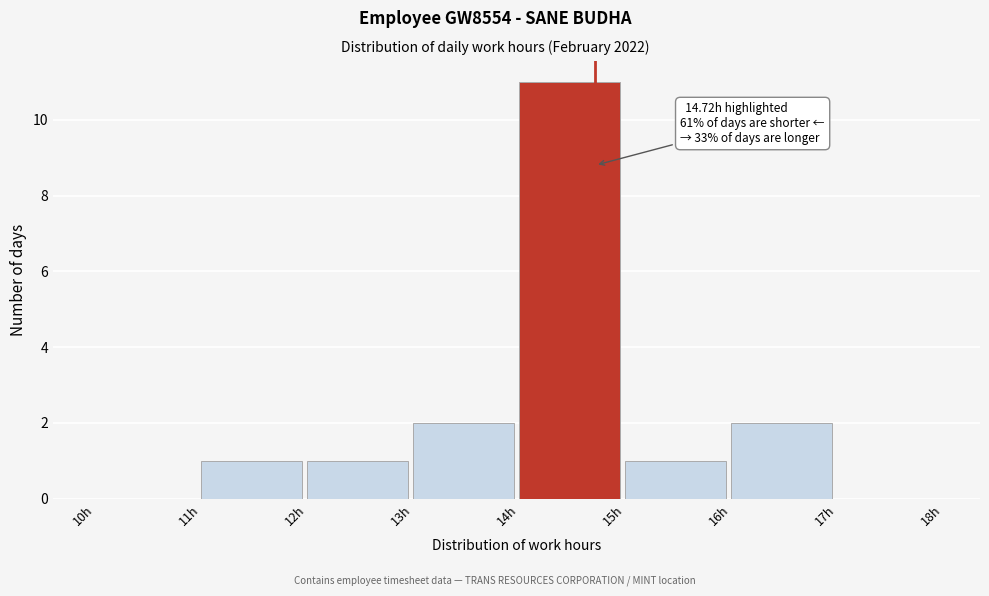

Over which range of the x-axis is the bar tallest?

14 to 15